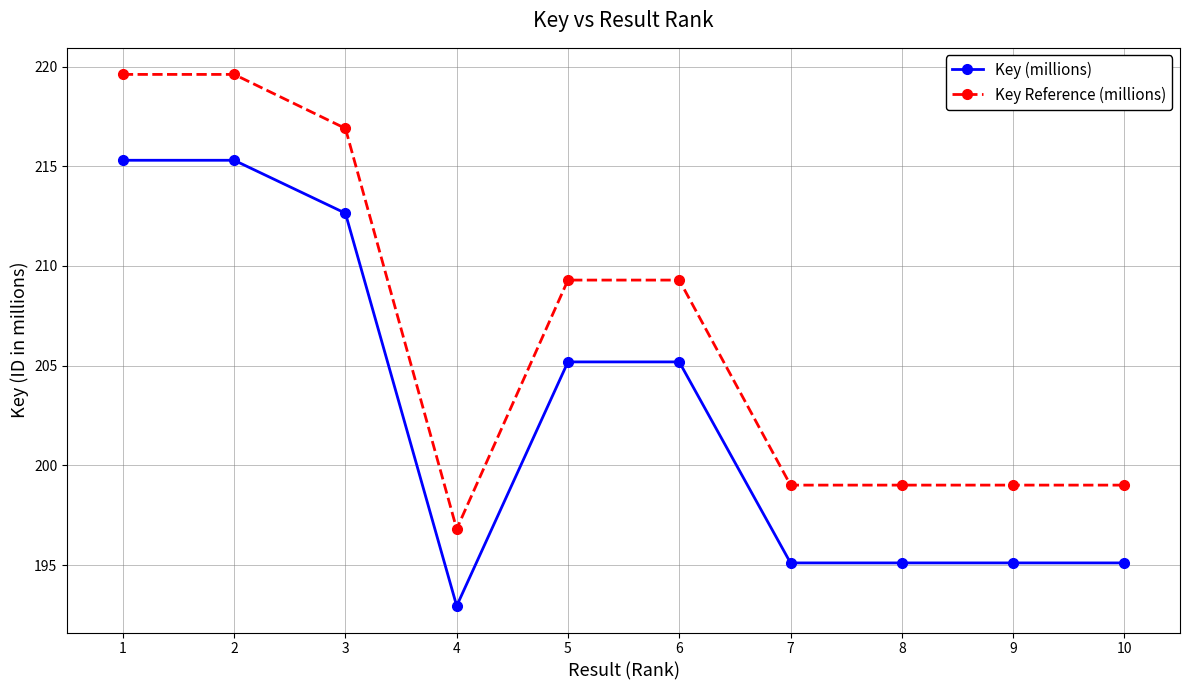

True or false: Key (millions) has more than 1 points higher than both neighbors.

True